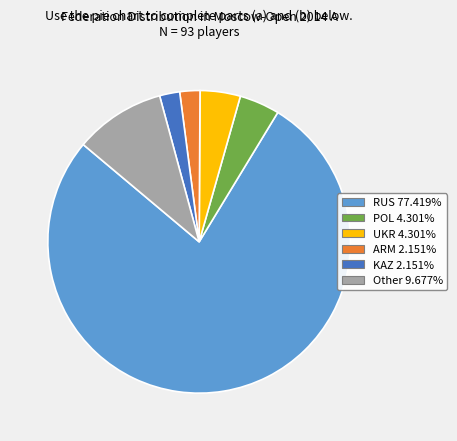

Approximately how many times larger is the value at ARM compared to KAZ?

1.0